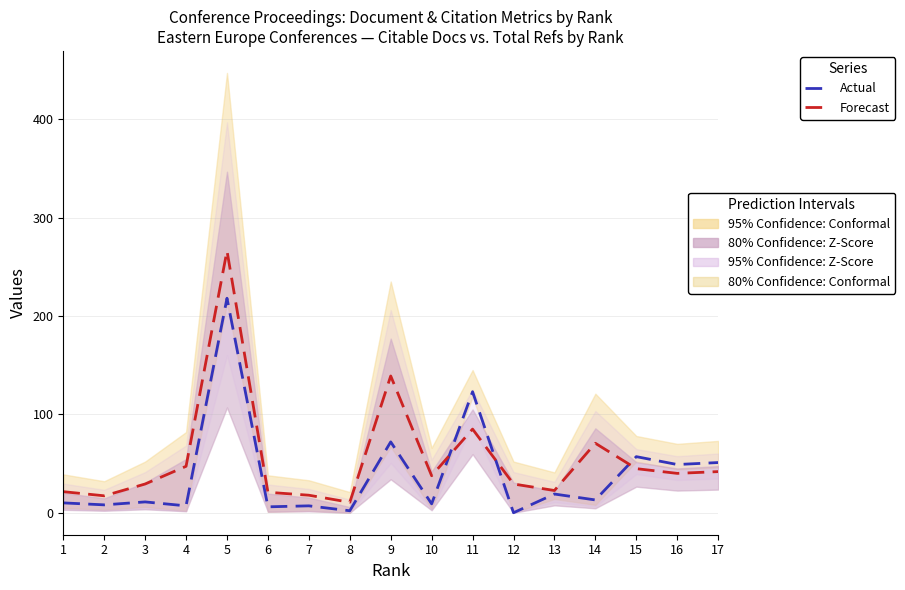

List the labels in order of Actual value, smallest first.

12, 8, 6, 4, 7, 2, 10, 1, 3, 14, 13, 16, 17, 15, 9, 11, 5